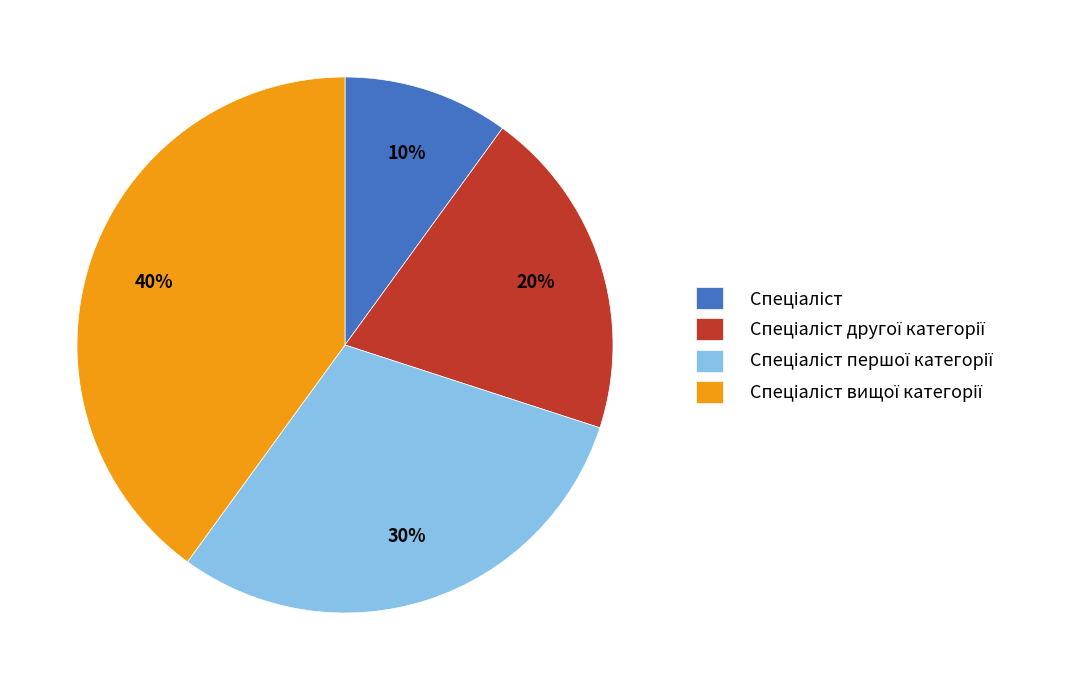

To the nearest percent, what is the difference between the largest and smallest slice percentages?

30%